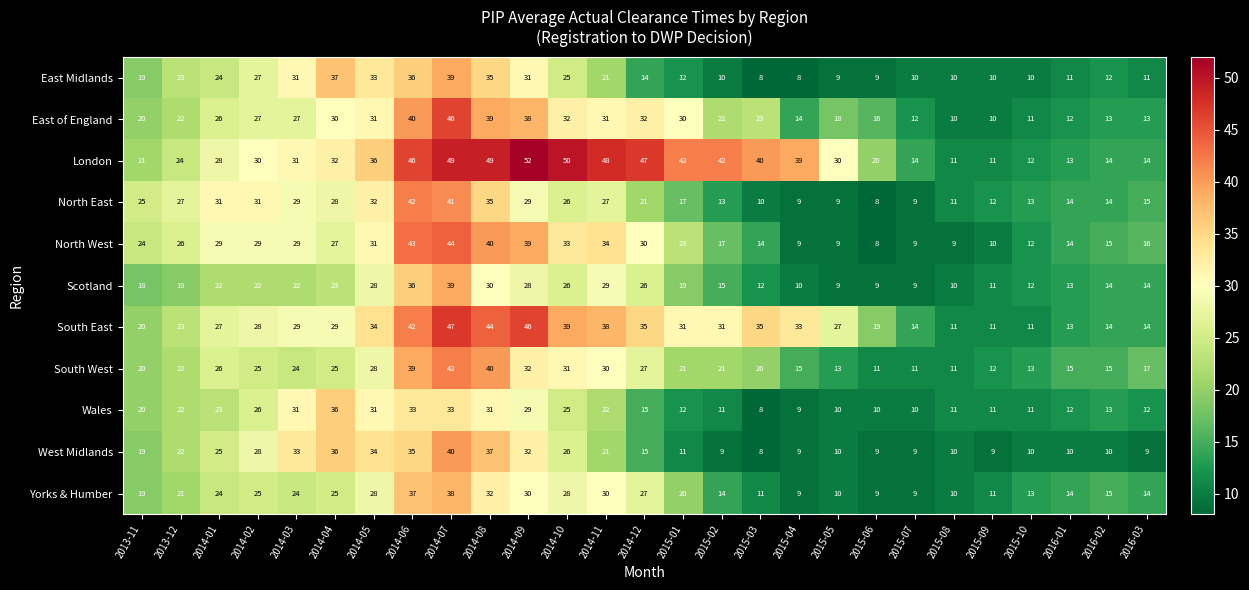

Where is Scotland nearest to the value 24?

2014-04